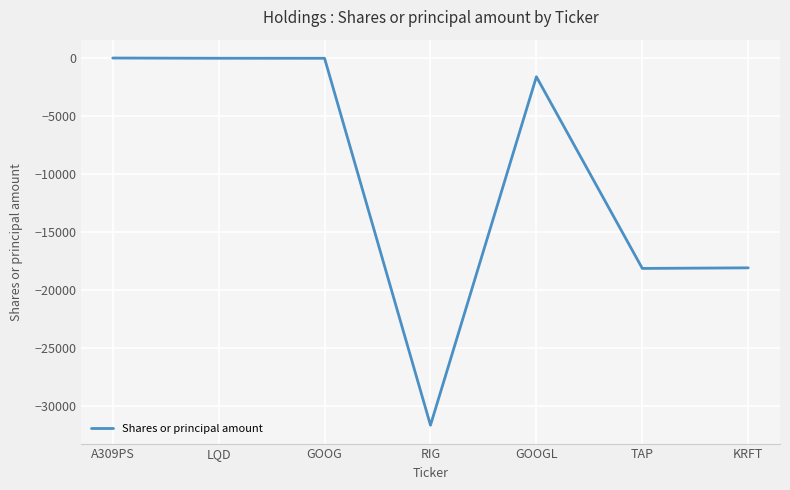

What is the smallest value displayed?

-31641